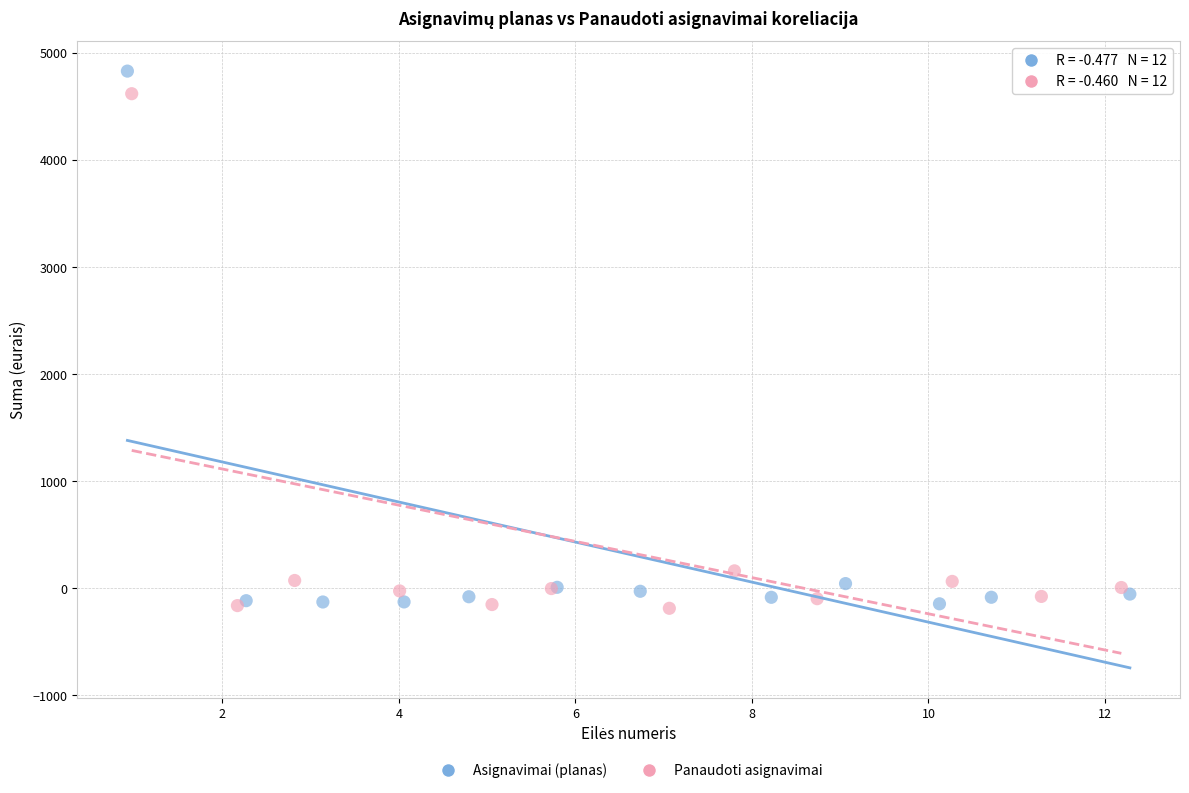

Which series has the widest spread of Y values?

Asignavimai (planas)